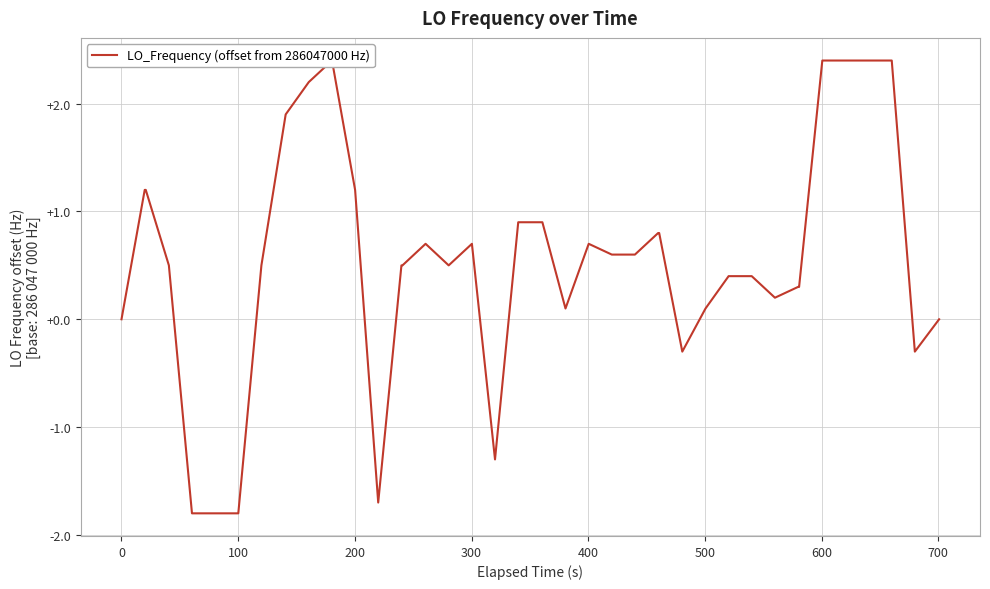

Count the number of values greater than 0.

31